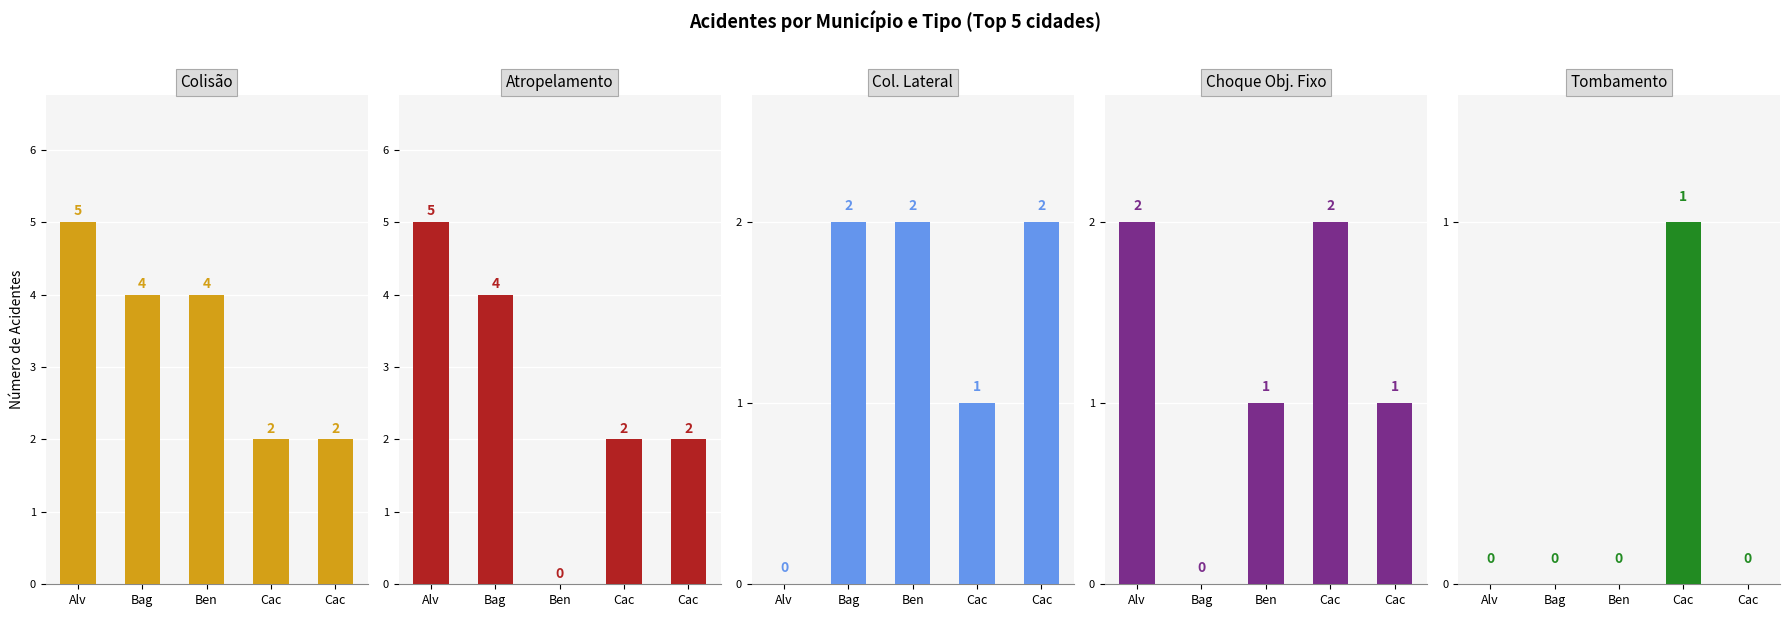

How many bars are there in total?

25